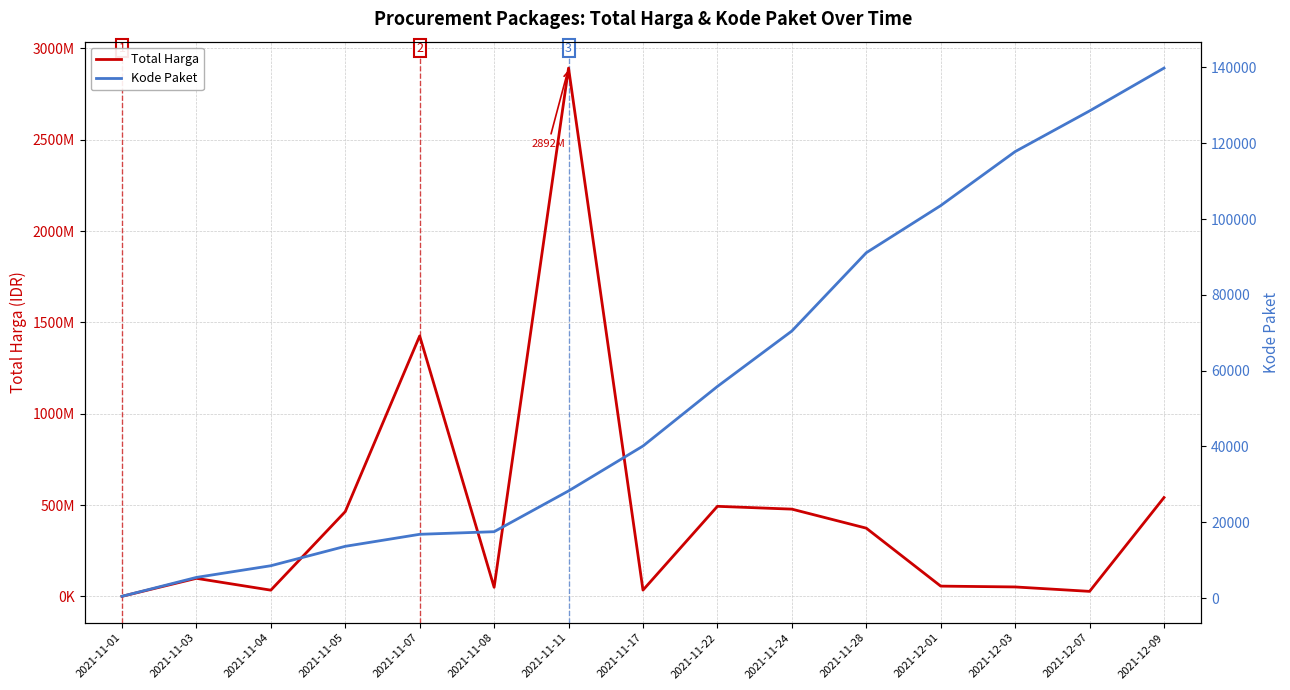

At which label does Kode Paket reach its peak?

2021-12-09